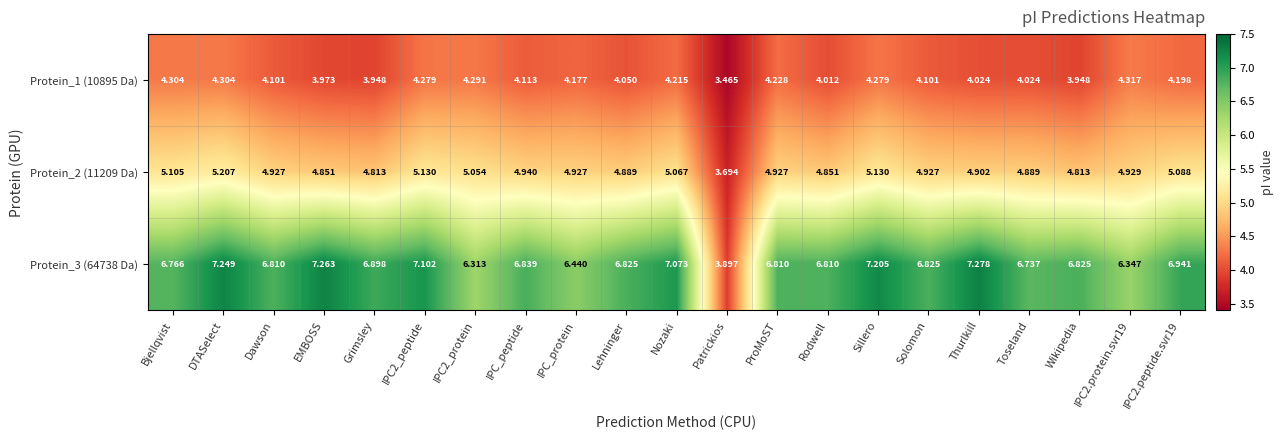

Rank the series by their average value, from highest to lowest.

Protein_3 (64738 Da), Protein_2 (11209 Da), Protein_1 (10895 Da)